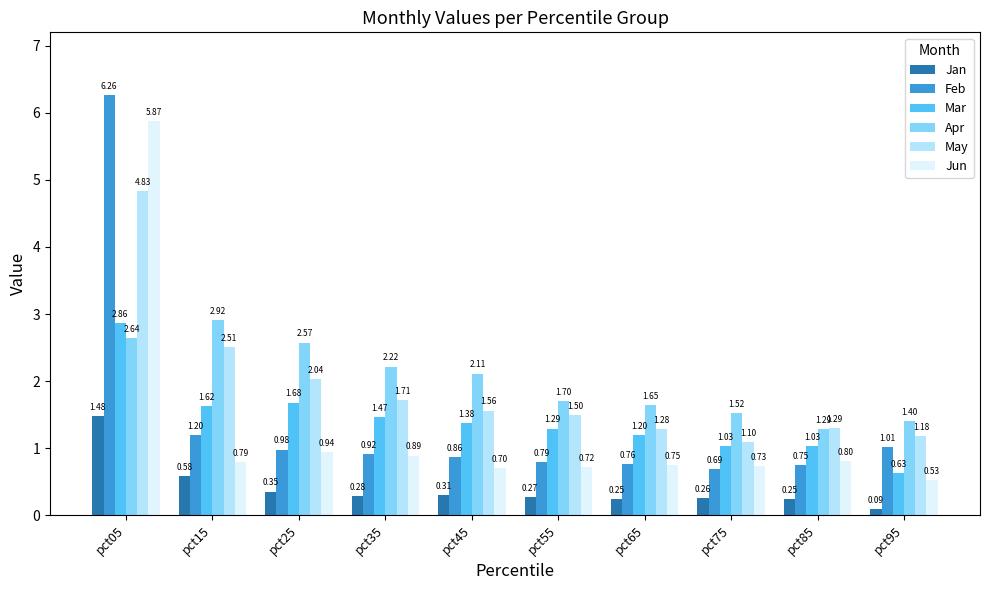

Does the chart contain any negative values?

No